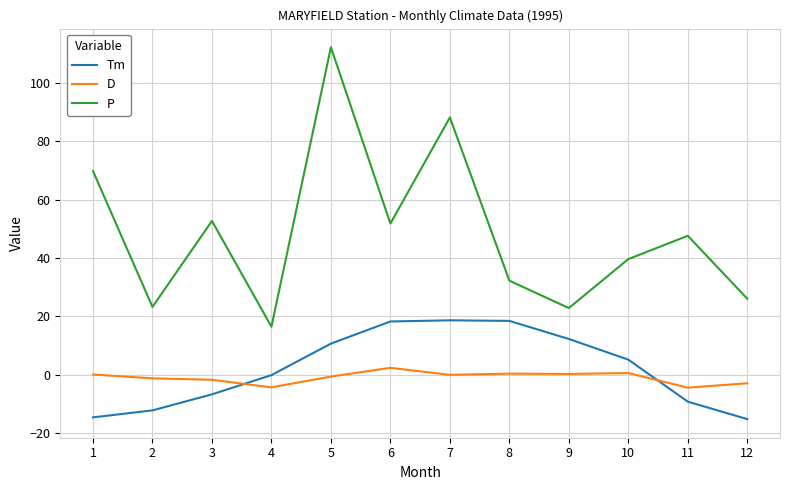

What is the sum of all P values?

582.6